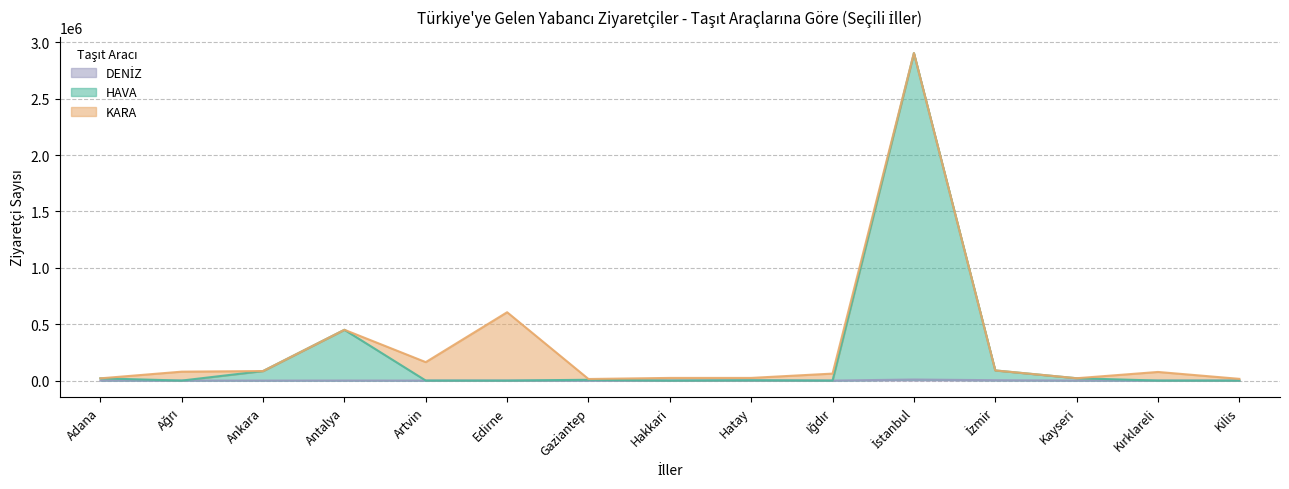

What is the difference between the second highest and second lowest values in the HAVA series?

450485